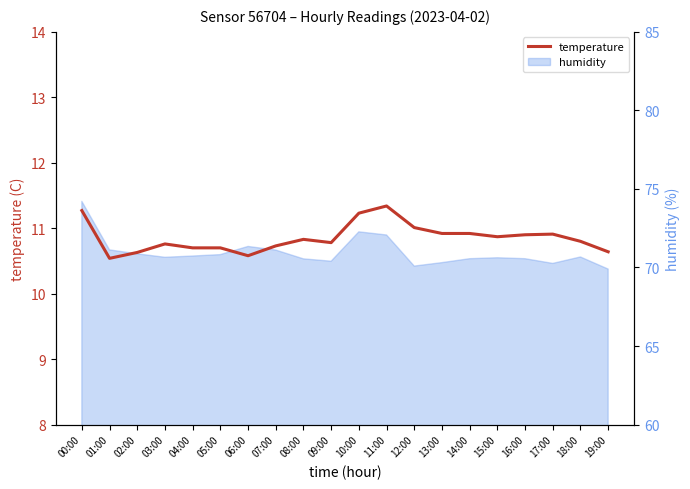

The value at 00:00 is 7.7. True or false?

False